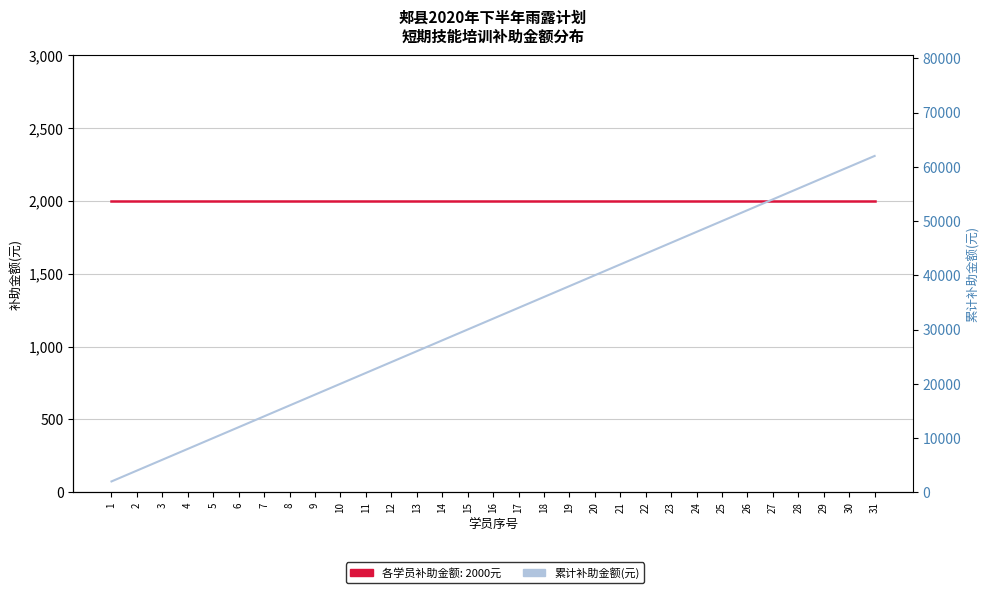

At which label does 累计补助金额(元) first exceed 32000?

17